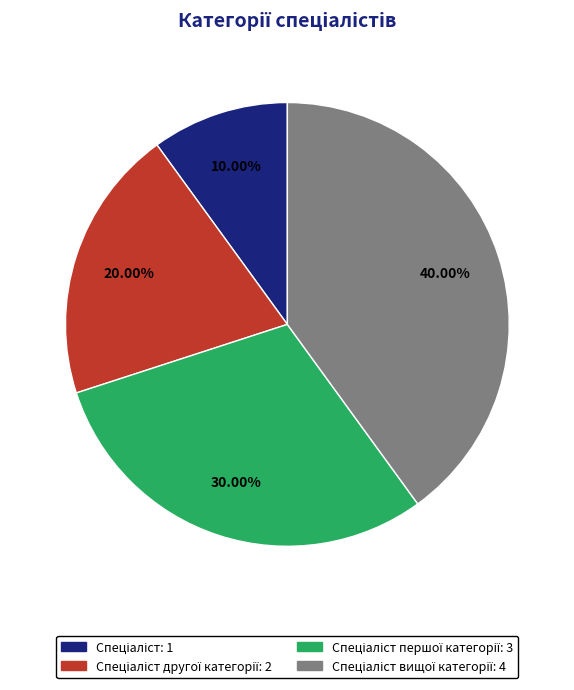

Is there a majority slice in this chart?

No